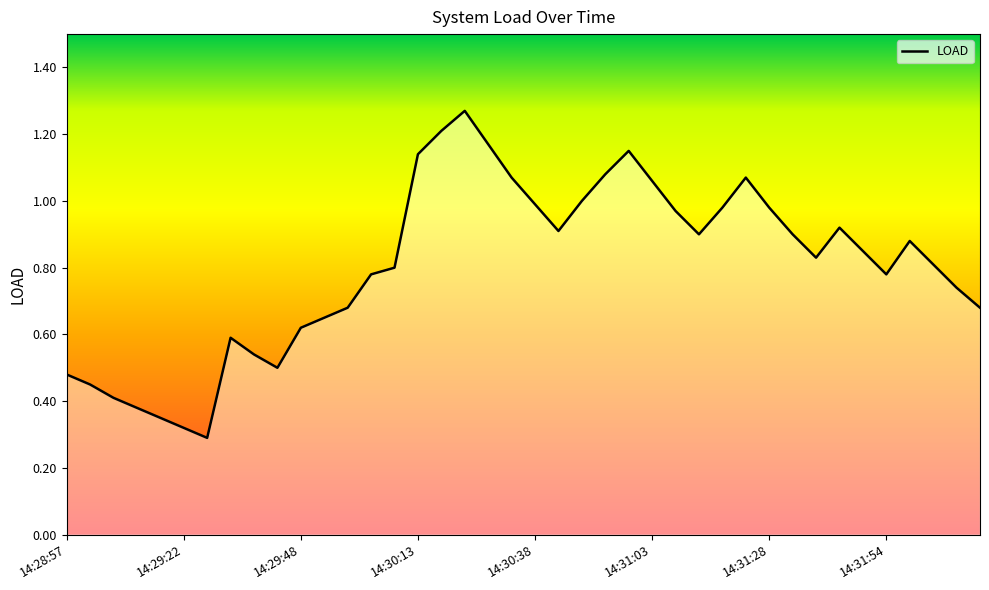

How many lines are shown in the chart?

1